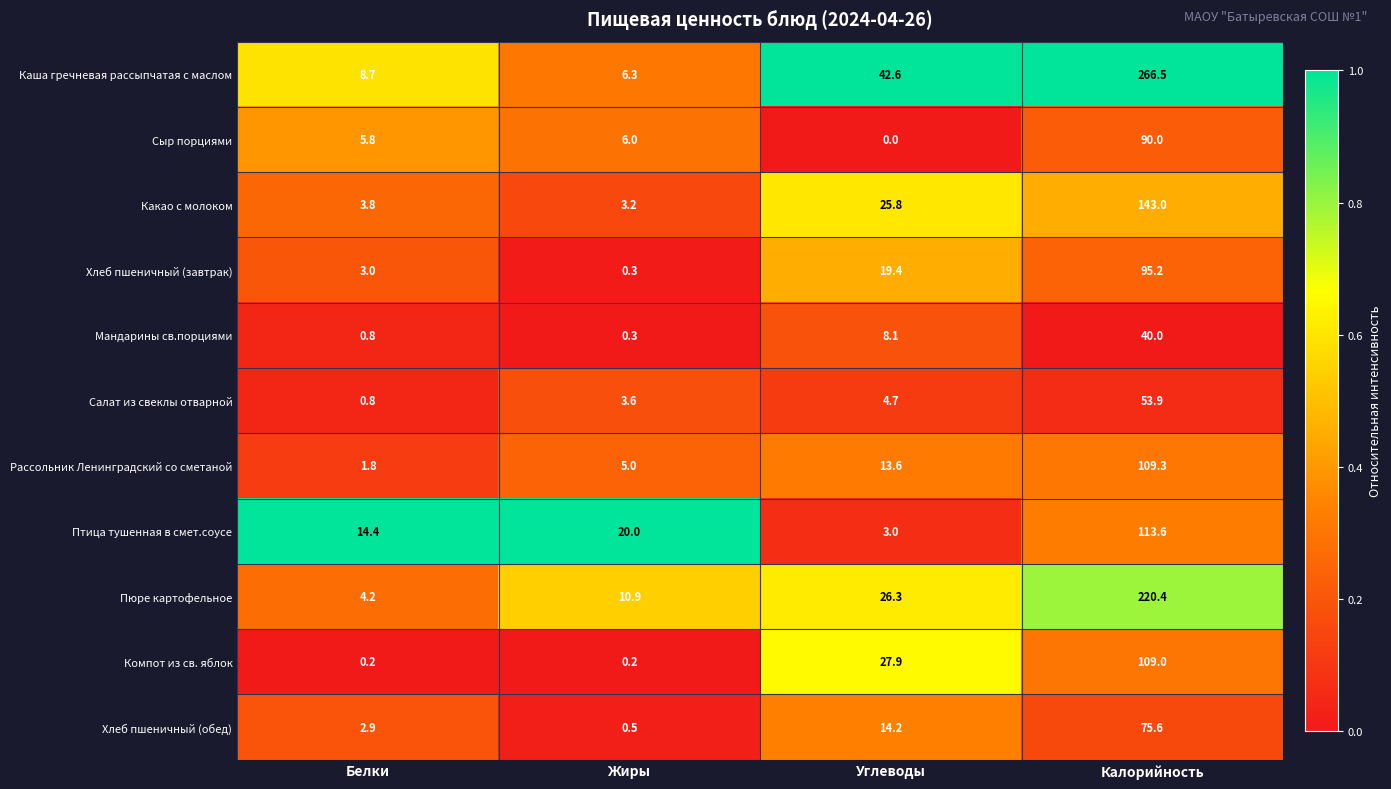

Rank the series by their maximum value, from lowest to highest.

Мандарины св.порциями, Салат из свеклы отварной, Хлеб пшеничный (обед), Сыр порциями, Хлеб пшеничный (завтрак), Компот из св. яблок, Рассольник Ленинградский со сметаной, Птица тушенная в смет.соусе, Какао с молоком, Пюре картофельное, Каша гречневая рассыпчатая с маслом